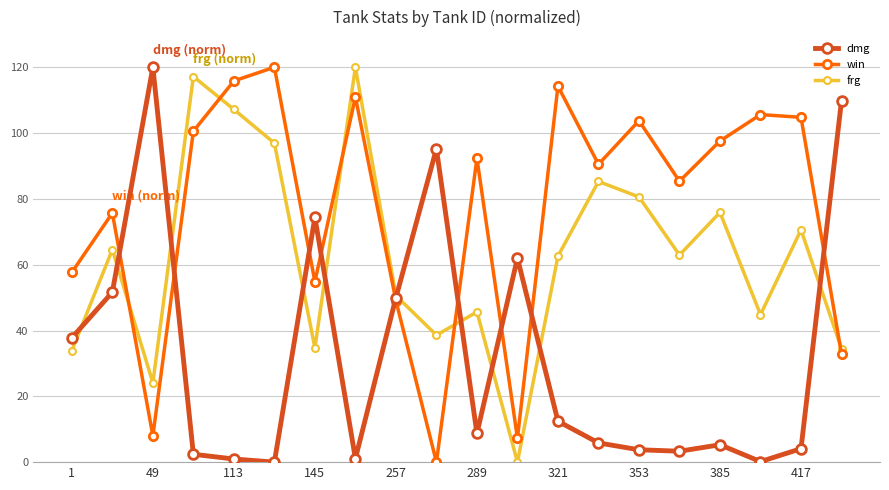

Rank the series by their average value, from highest to lowest.

win, frg, dmg